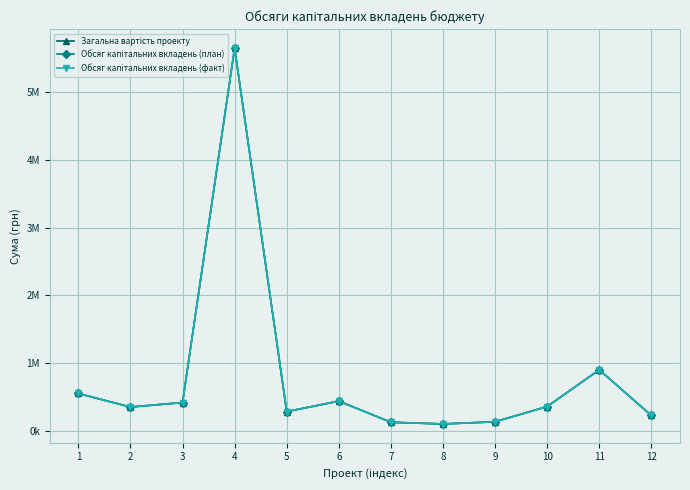

In Загальна вартість проекту, how many points are lower than both neighbors (excluding endpoints)?

3